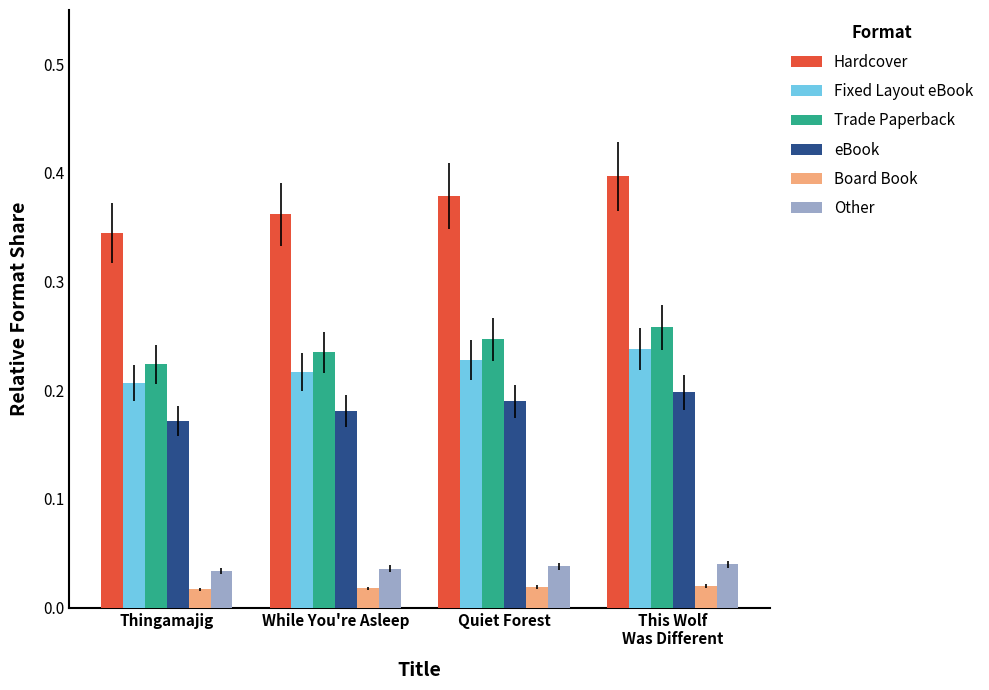

What are all the series names shown in the legend?

Hardcover, Fixed Layout eBook, Trade Paperback, eBook, Board Book, Other